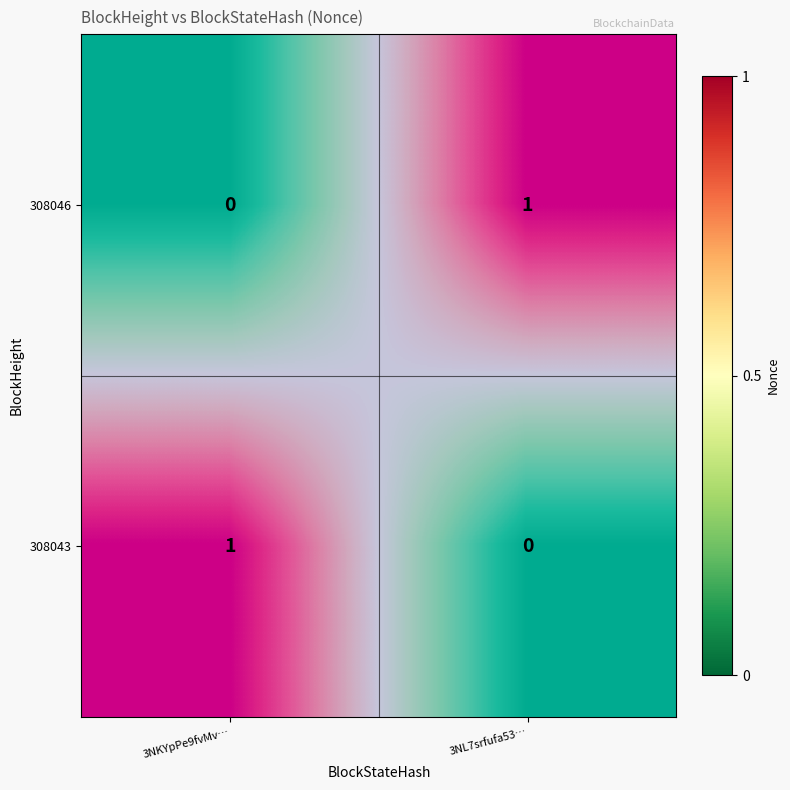

At how many categories does at least one series exceed 0?

2